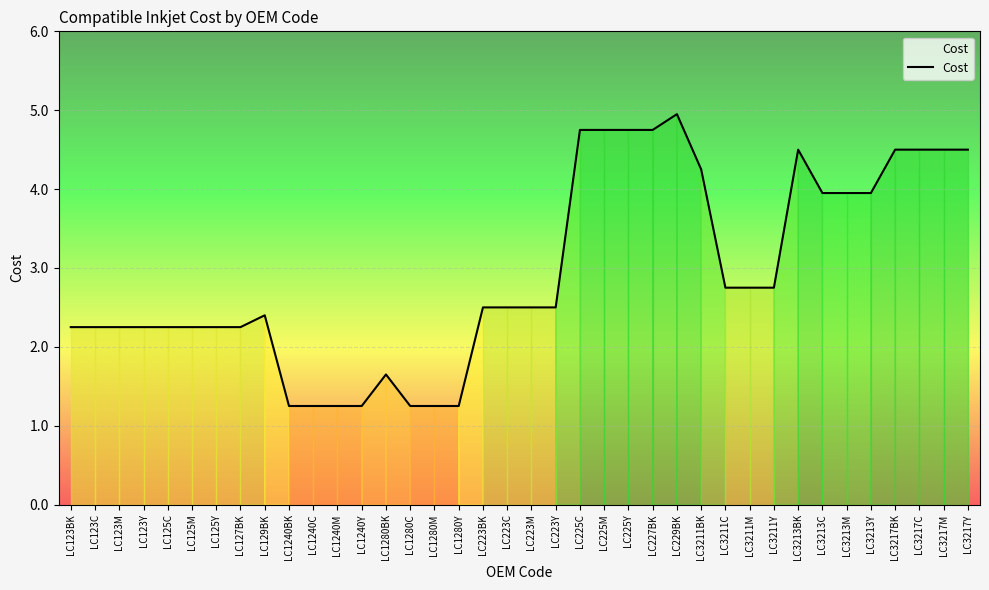

What is the sum of the values at LC125M and LC129BK?

4.7